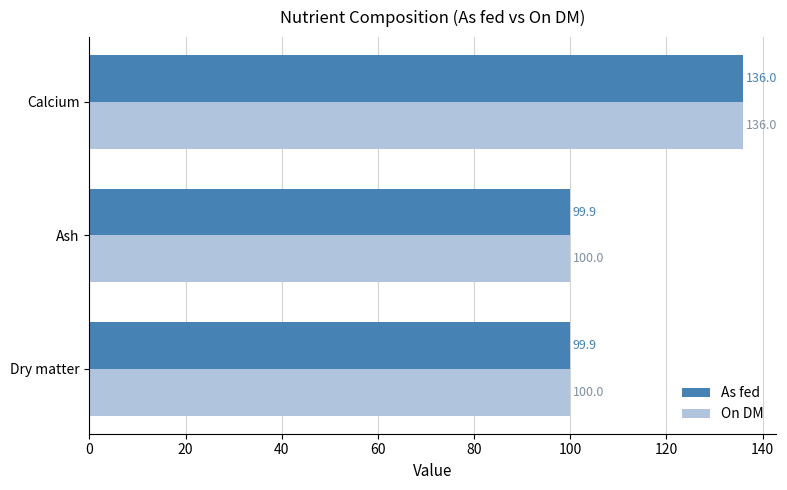

Which series has the widest spread of values?

As fed